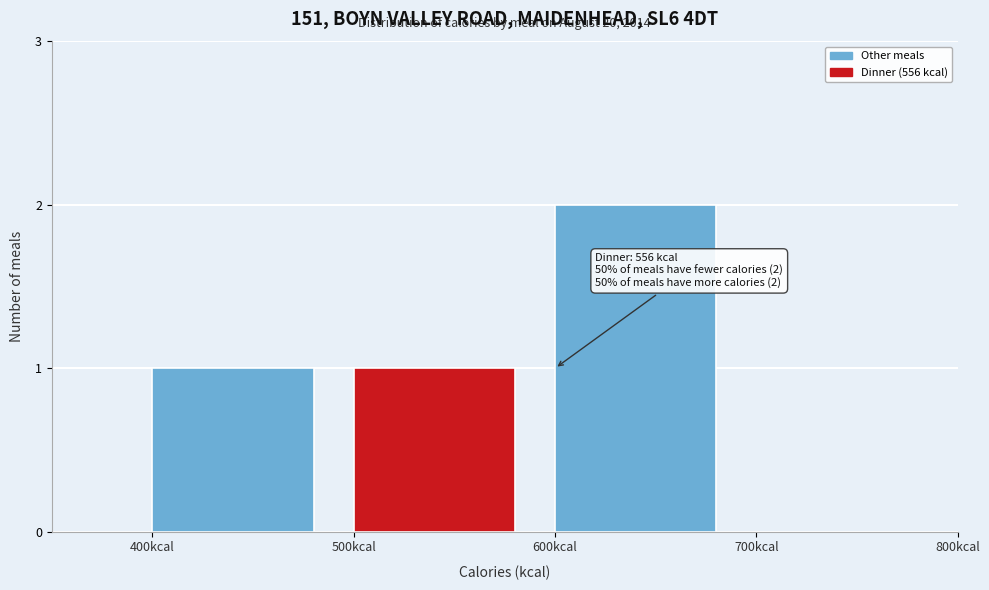

Reading left to right, list all the values displayed in this chart.

400kcal=1	500kcal=1	600kcal=2	700kcal=0